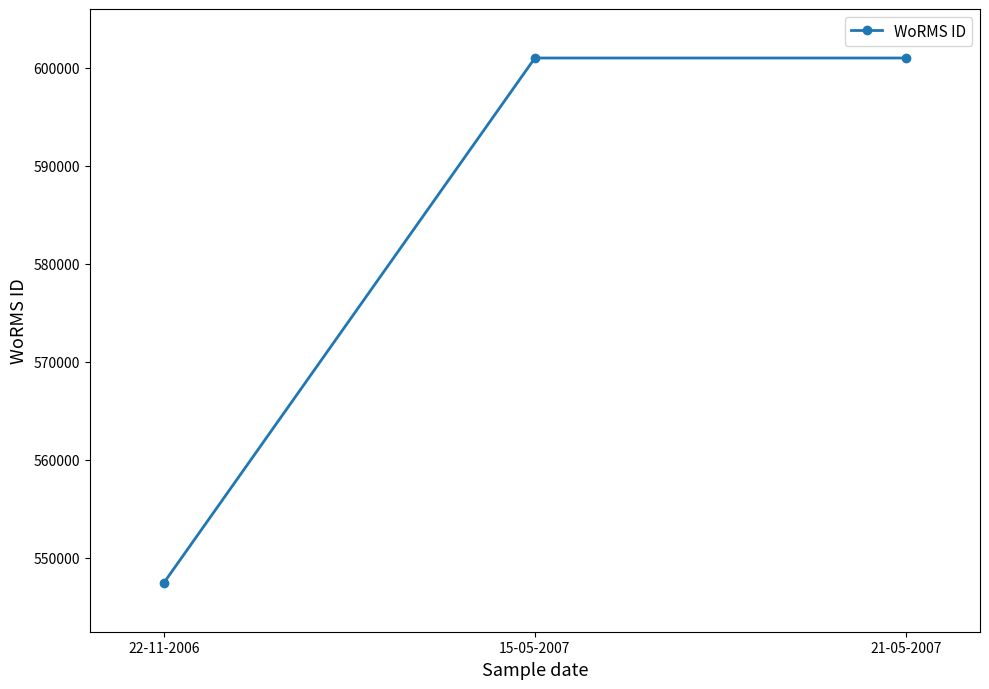

Is it true that the value at 21-05-2007 is 898162?

False